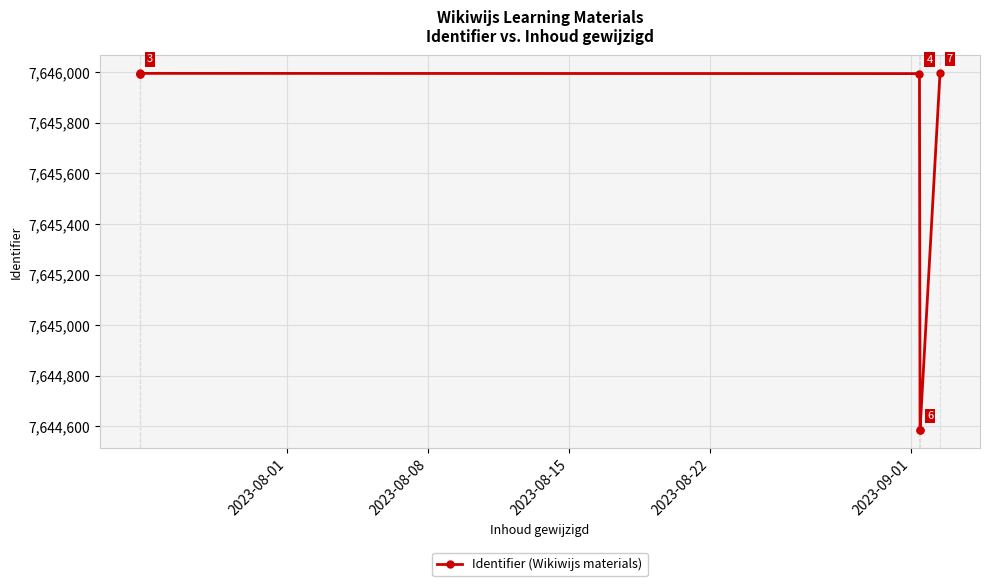

Does the chart display data point markers on the line(s)?

Yes